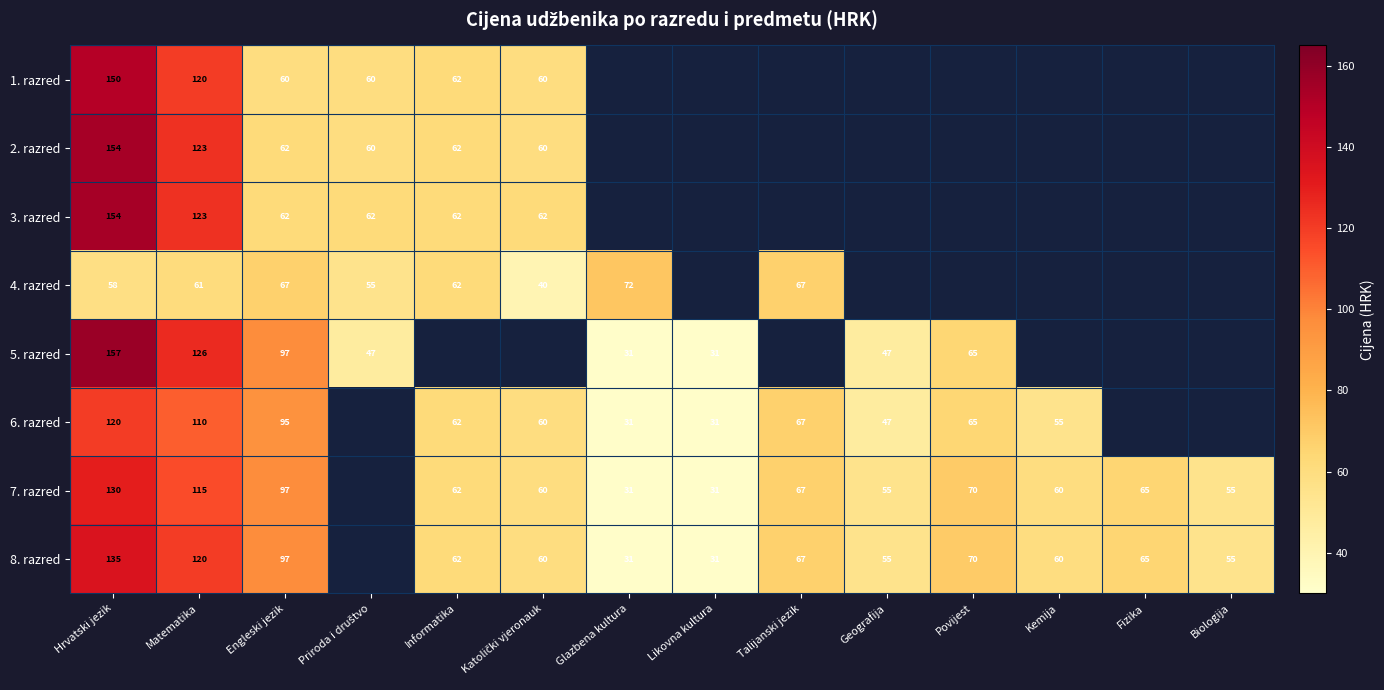

What is the sum of the 4. razred values at Hrvatski jezik and Talijanski jezik?

125